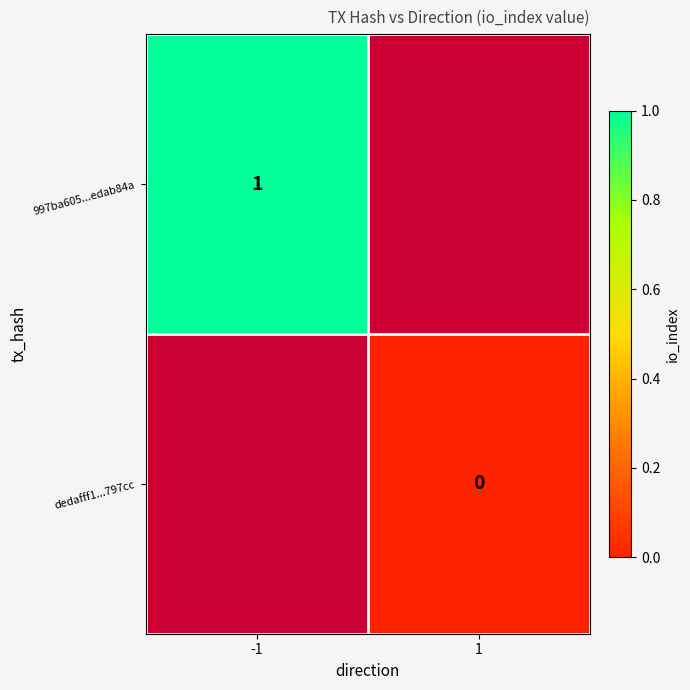

The 997ba605...edab84a series shows 0 at -1. True or false?

False